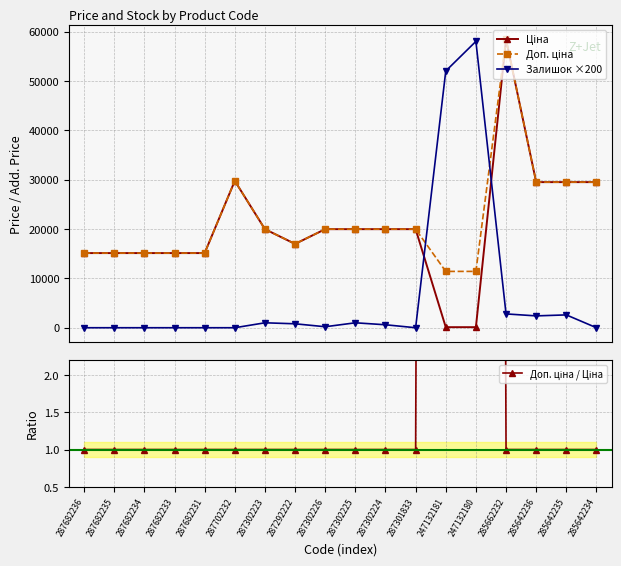

Rank the categories by Доп. ціна value from lowest to highest.

247132181, 247132180, 287682236, 287682235, 287682234, 287682233, 287682231, 287292222, 287302223, 287302226, 287302225, 287302224, 287301833, 285642236, 285642235, 285642234, 287702232, 285662232